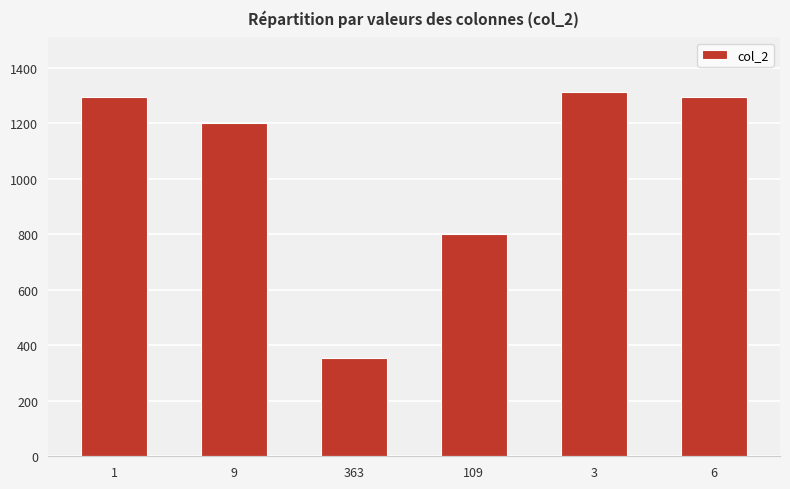

The value at 1 is 777. True or false?

False